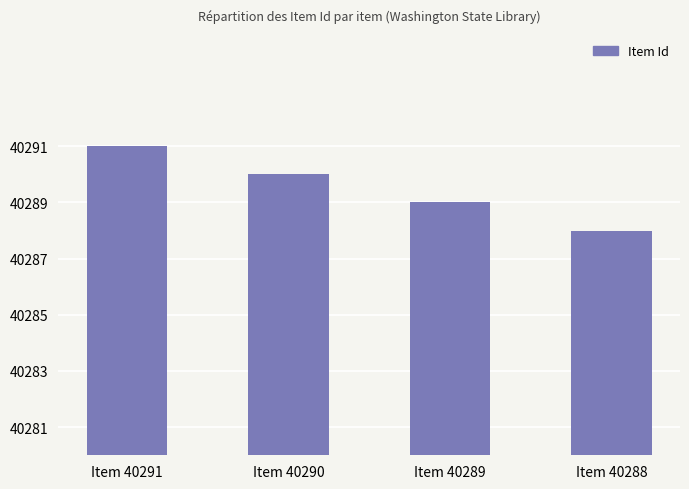

At which label is the value closest to 40289?

Item 40289